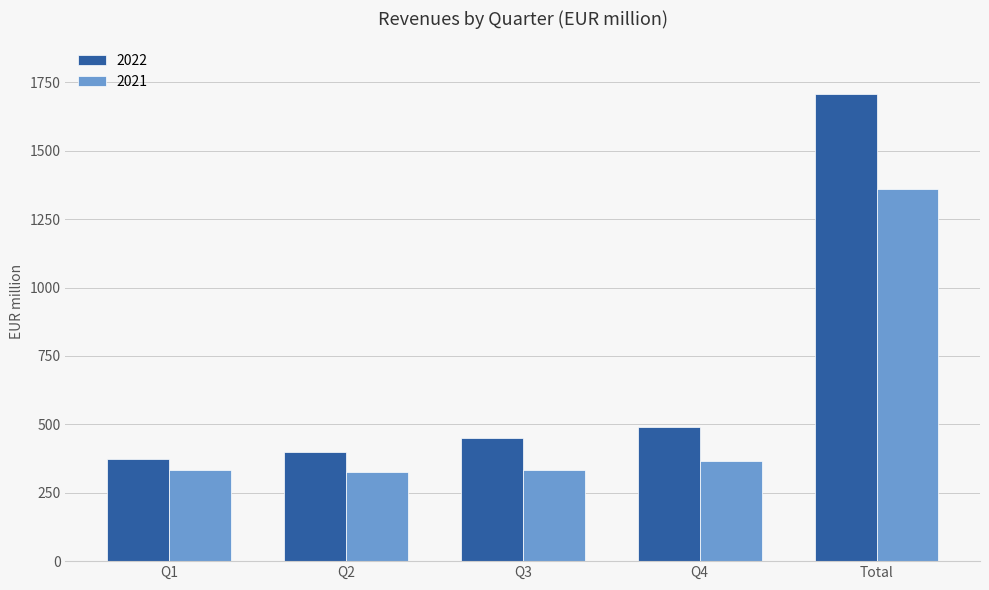

What are all the series names shown in the legend?

2022, 2021